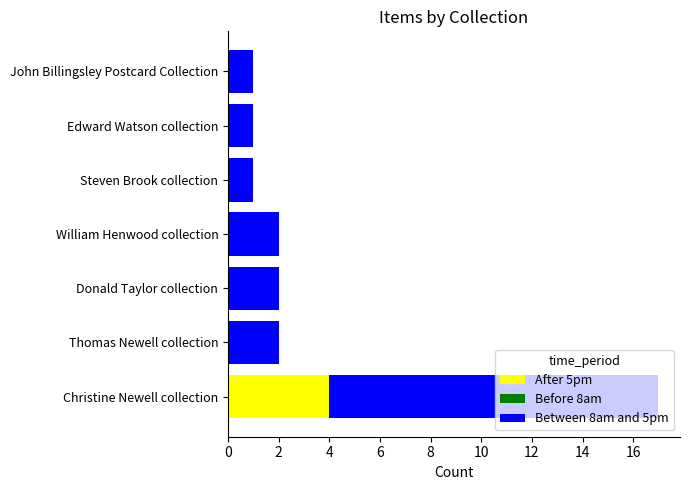

At which category is the sum across all series the highest?

Christine Newell collection